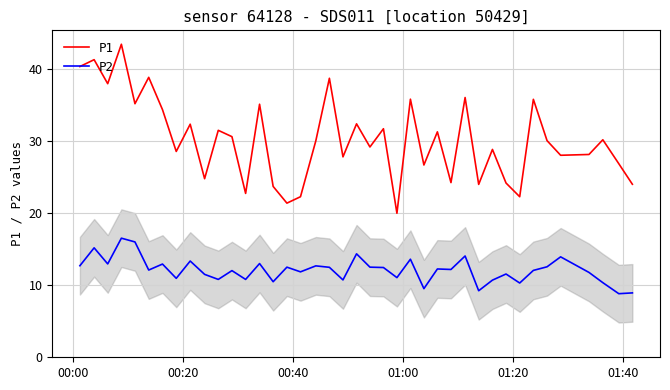

How many categories are shown in the chart?

40